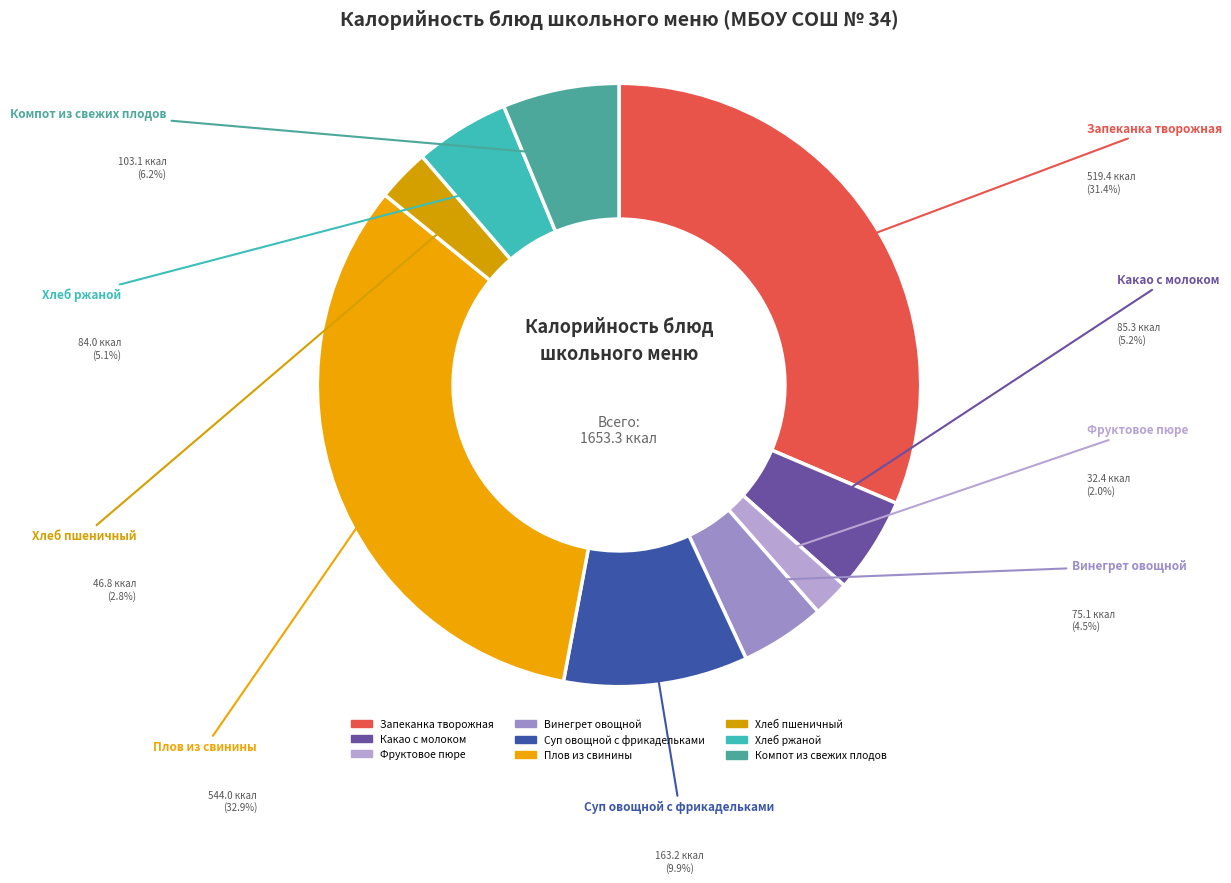

Rank the categories by value from lowest to highest.

Фруктовое пюре, Хлеб пшеничный, Винегрет овощной, Хлеб ржаной, Какао с молоком, Компот из свежих плодов, Суп овощной с фрикадельками, Запеканка творожная, Плов из свинины